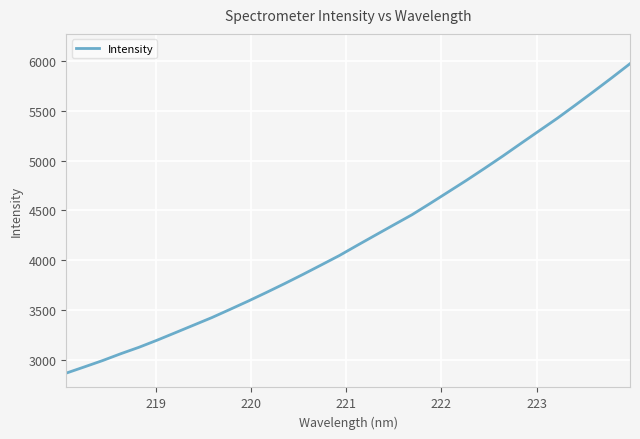

What is the difference between the maximum and minimum values?

3097.3